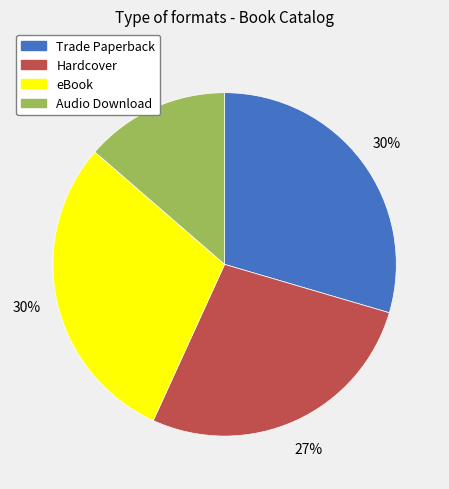

Is there any slice that represents more than half of the pie?

No